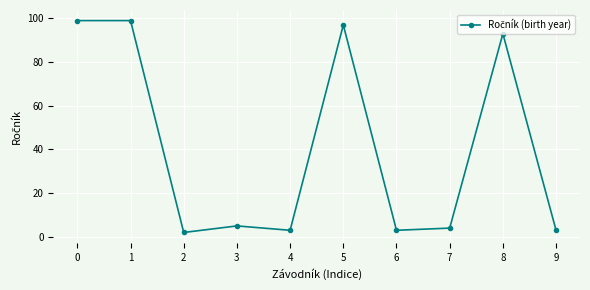

At which label is the value closest to 50?

8